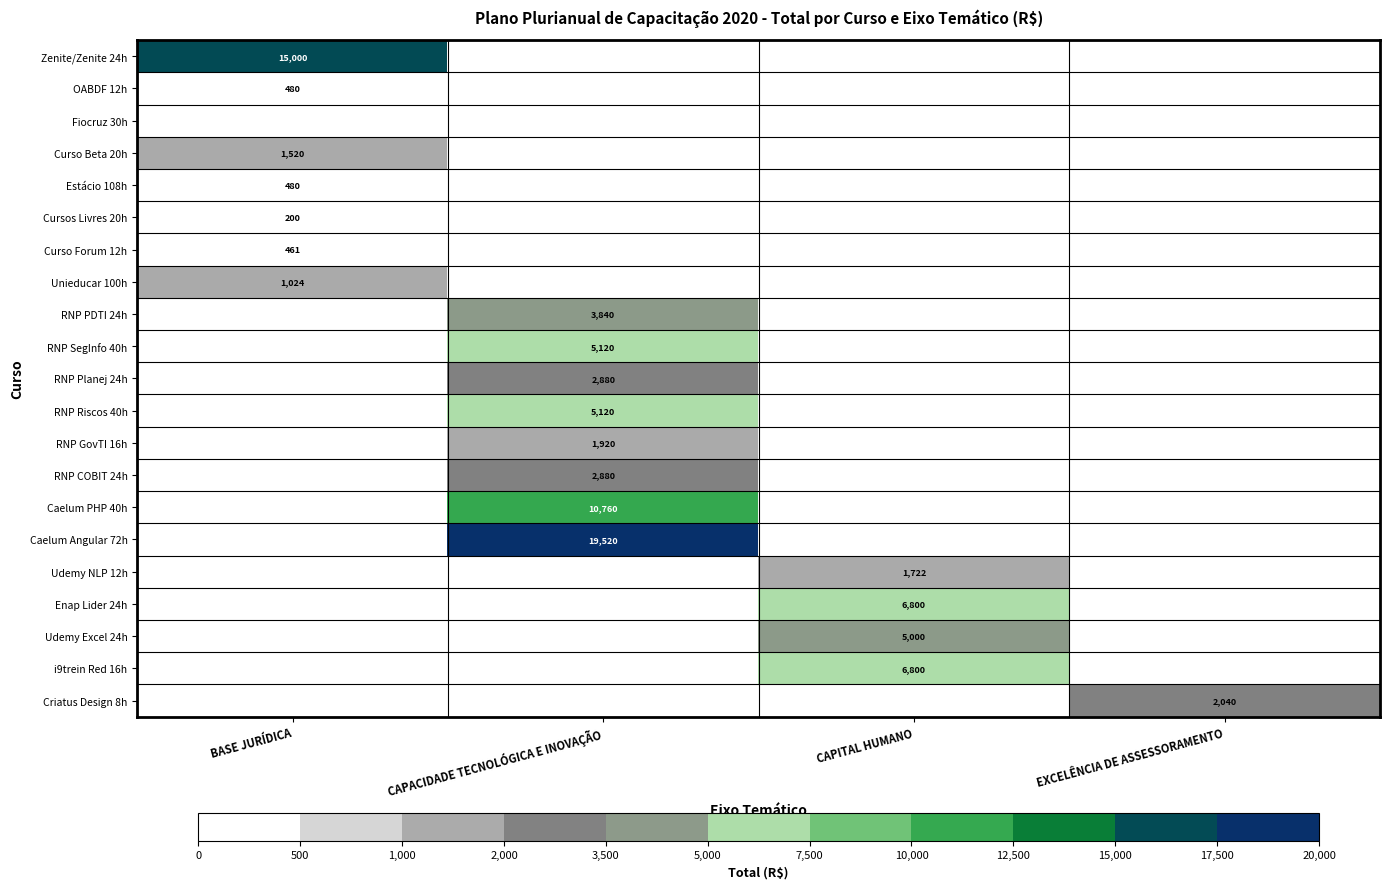

True or false: Udemy NLP 12h has a value of 2288 at CAPITAL HUMANO.

False